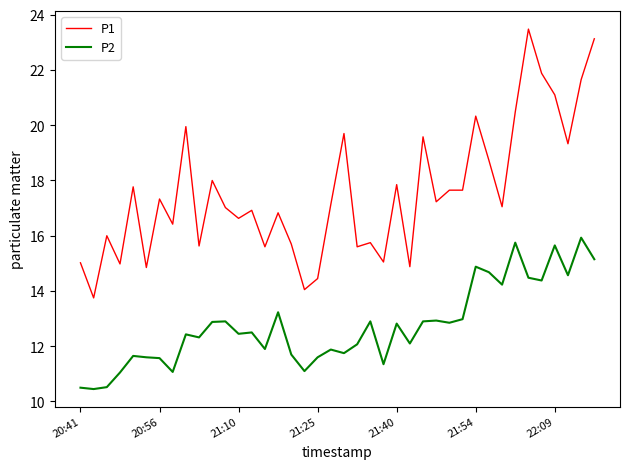

Which series has the widest spread of values?

P1